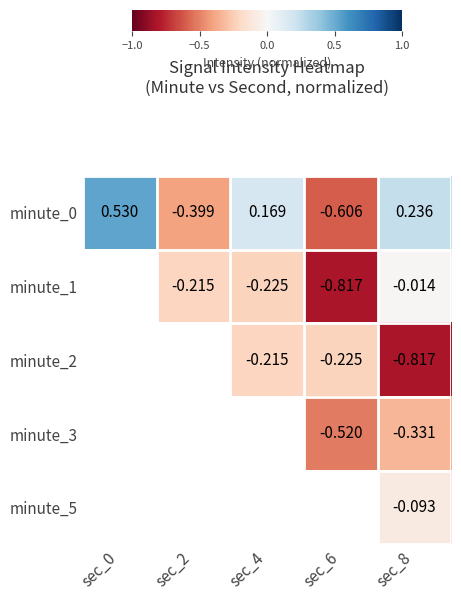

What is the spread (max minus min) of values at sec_2?

0.2